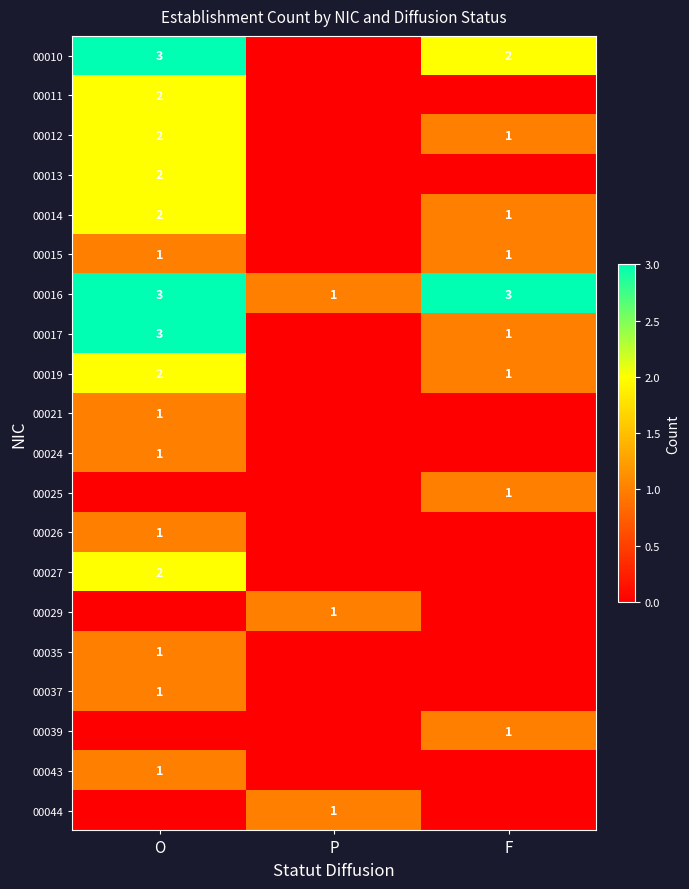

The 00016 series shows 1 at P. True or false?

True